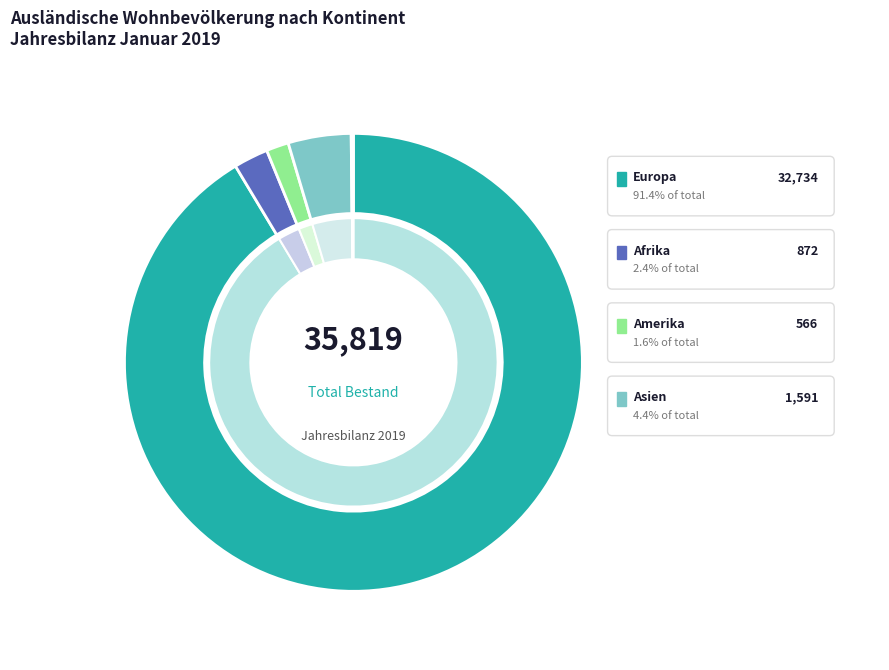

What portion of the pie excludes Ozeanien?

99.9%